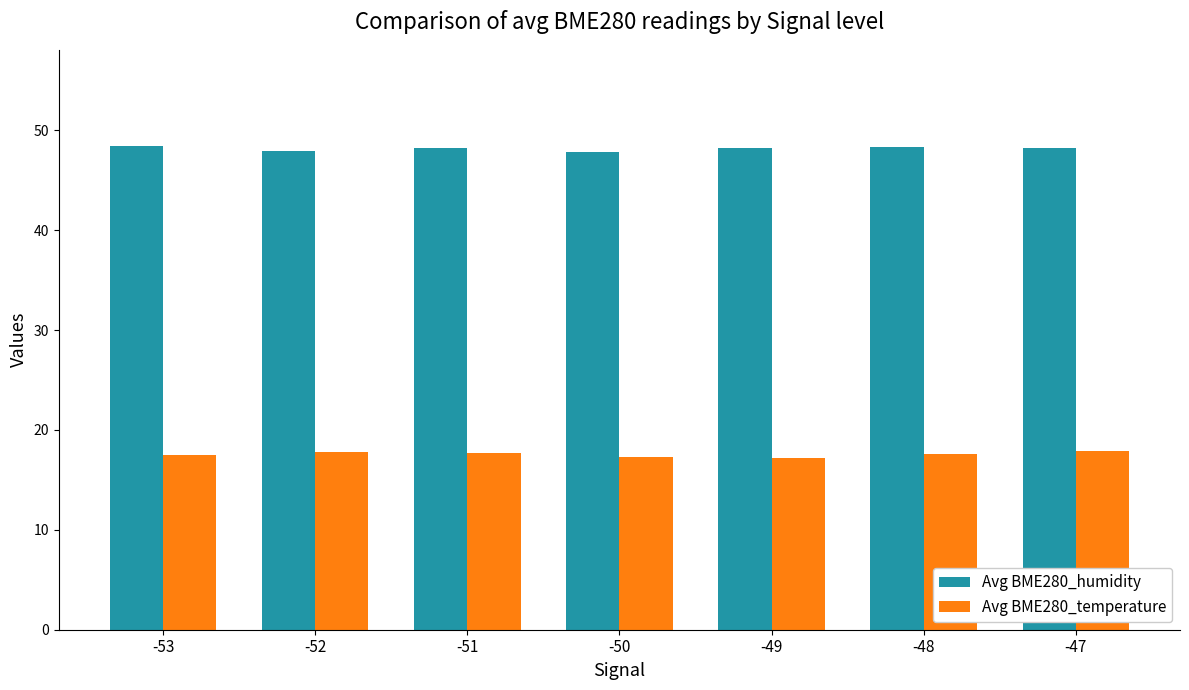

What is the sum of all Avg BME280_humidity values?

337.0